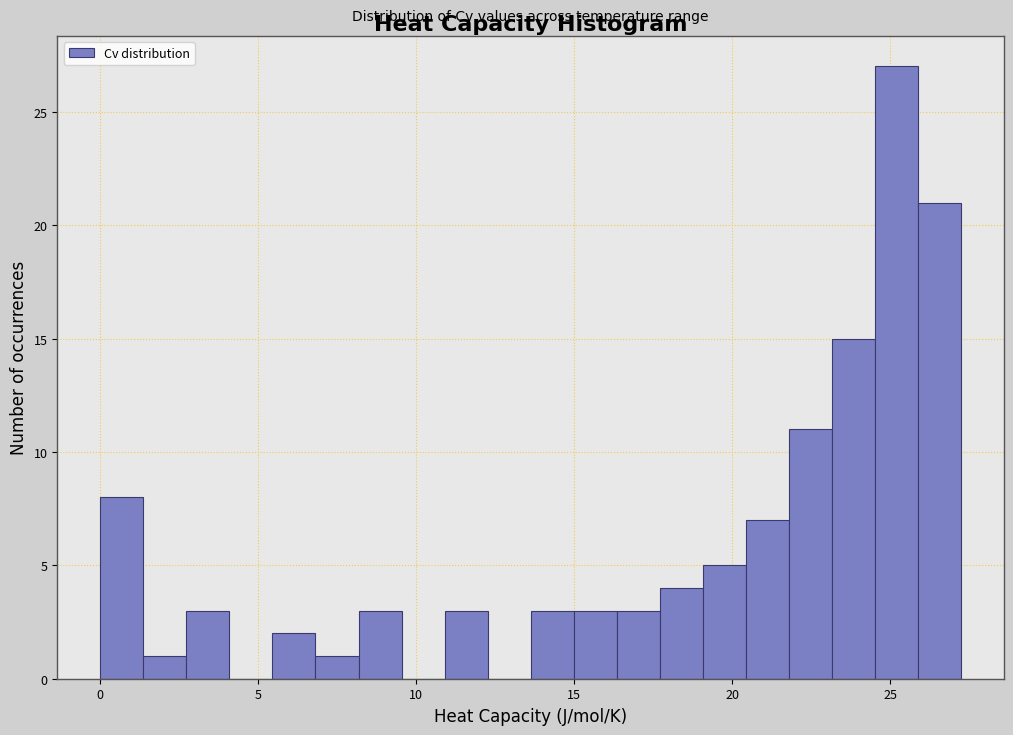

Read against the x-axis, roughly where is the centre of the tallest bar?

25.0